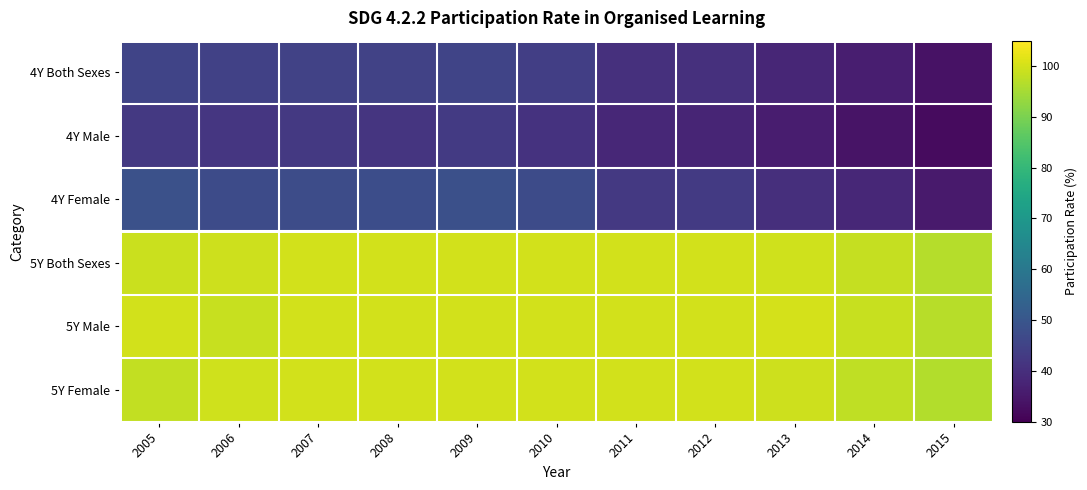

What is the spread (max minus min) of values at 2013?

64.0